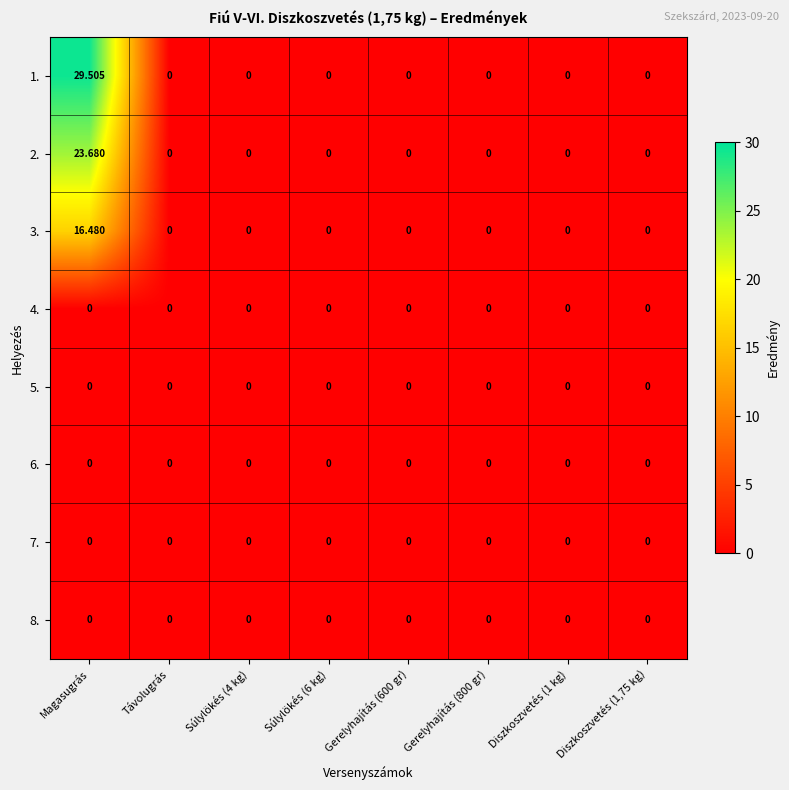

Which category has the highest value across all series?

Magasugrás